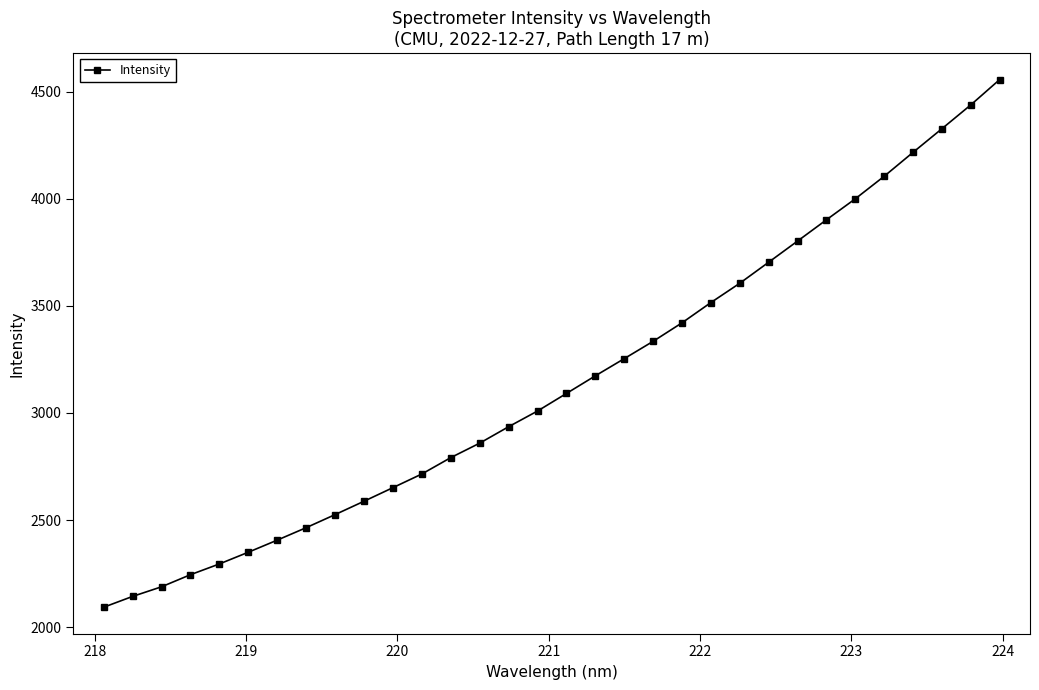

What is the greatest value displayed?

4556.4